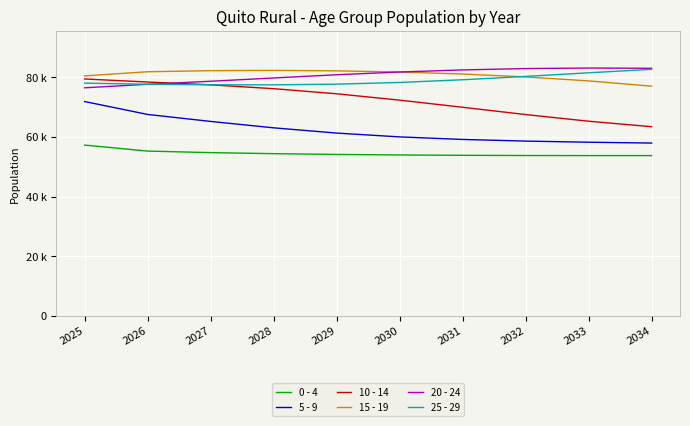

Does the chart display data point markers on the line(s)?

No